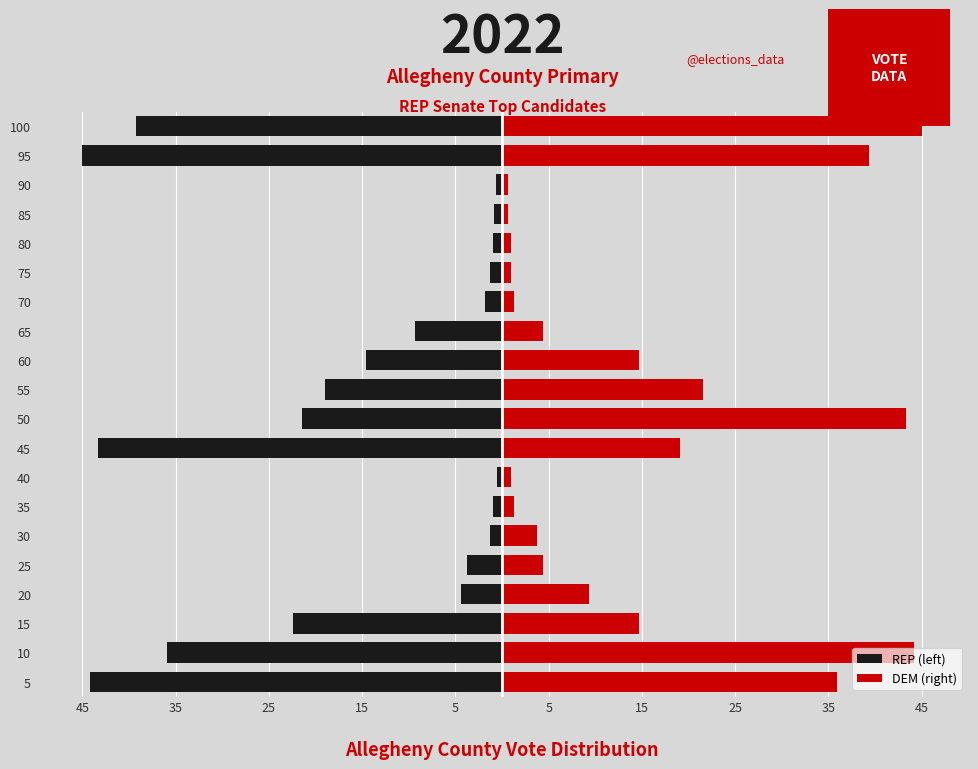

What is the difference between the second highest and second lowest values in the REP (left) series?

43.5